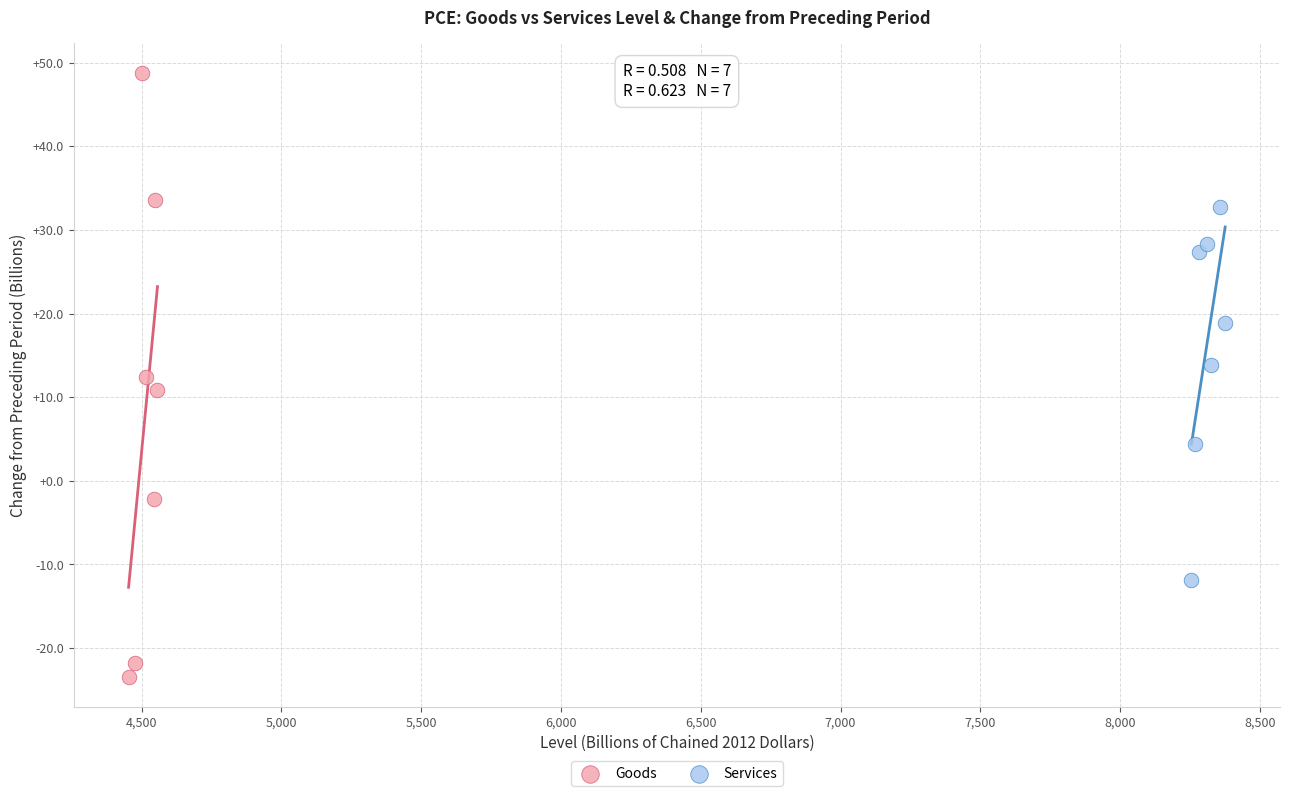

Which series reaches the maximum Y coordinate?

Goods